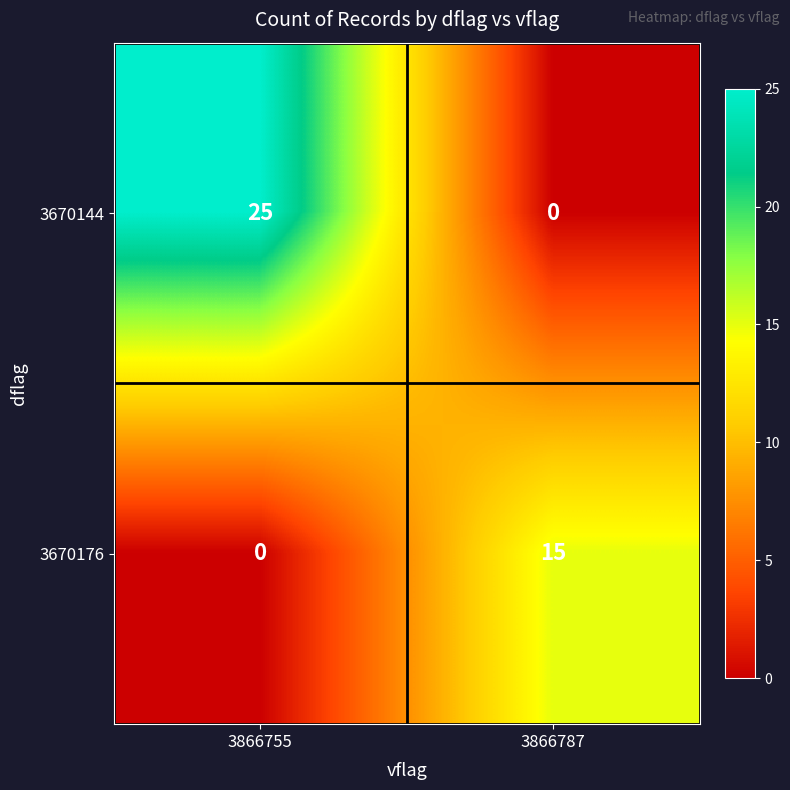

Reading left to right, extract all data points from this chart.

3670144: 3866755=25	3866787=0
3670176: 3866755=0	3866787=15